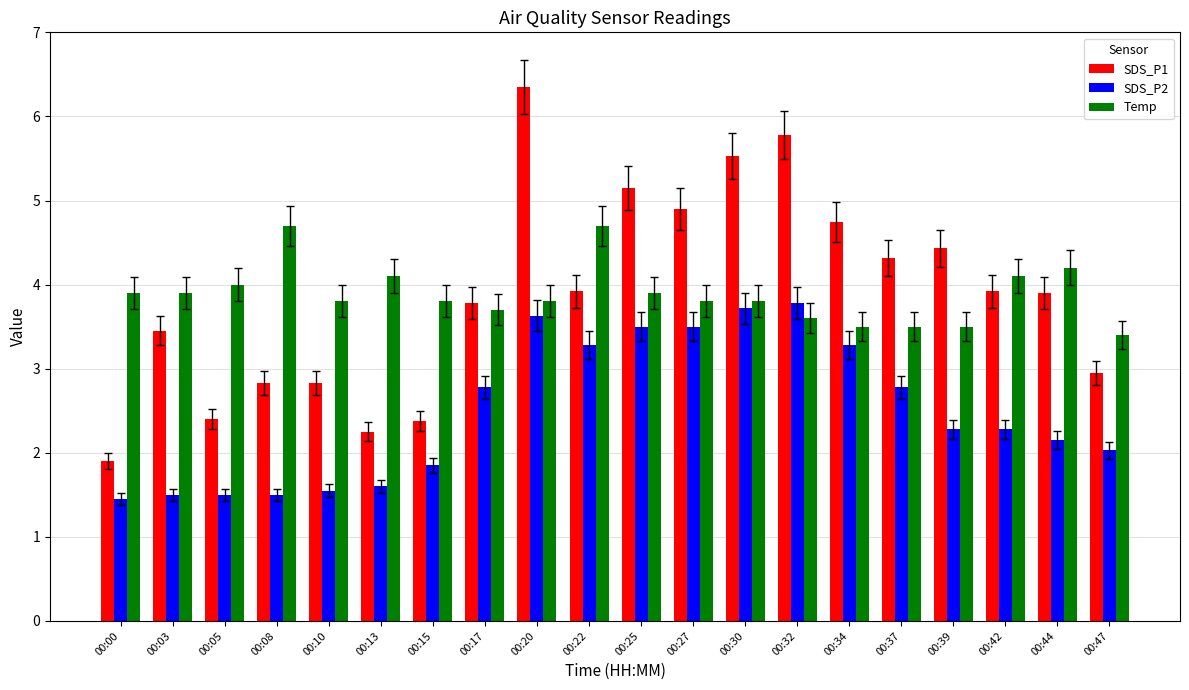

What is the maximum value for Temp?

4.7